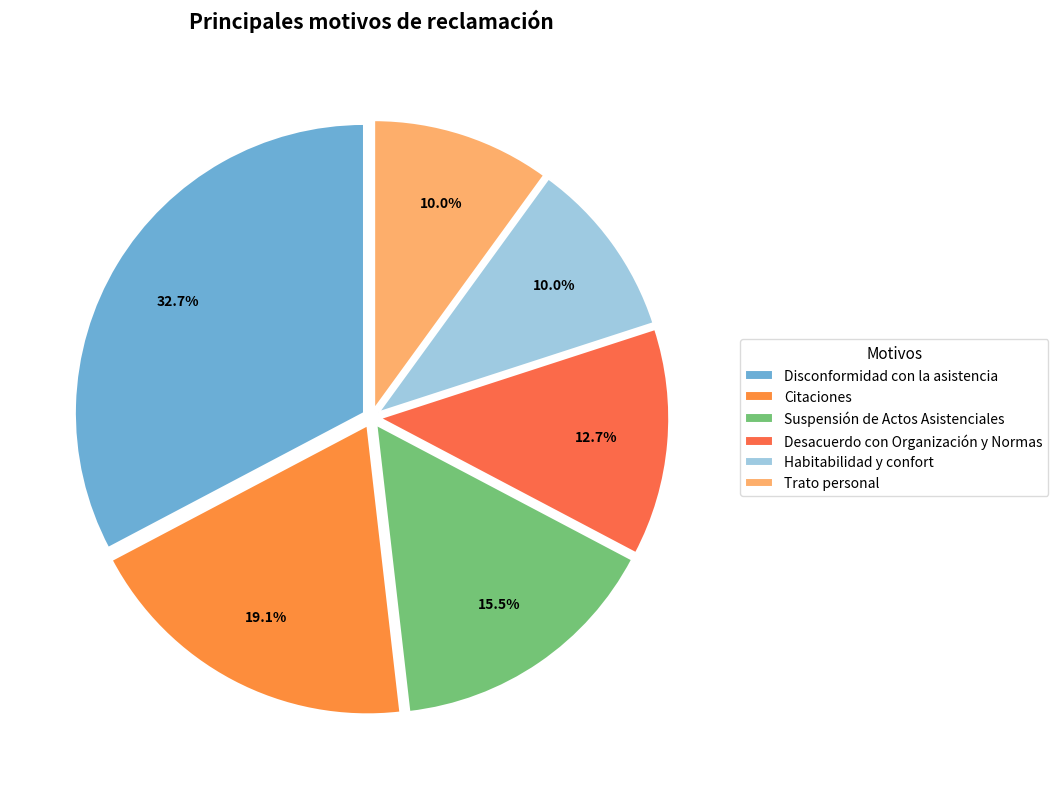

To the nearest percent, what is the difference between the Desacuerdo con Organización y Normas and Disconformidad con la asistencia slice percentages?

20%